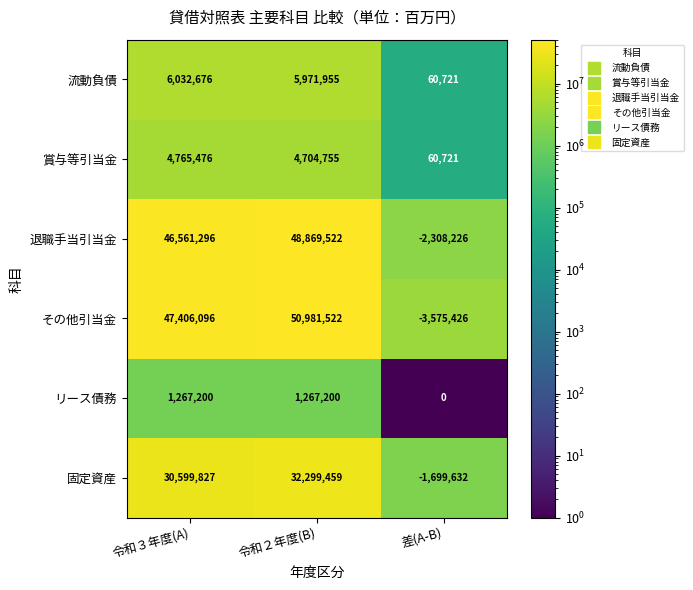

At which label does 賞与等引当金 first exceed 4704755?

令和３年度(A)